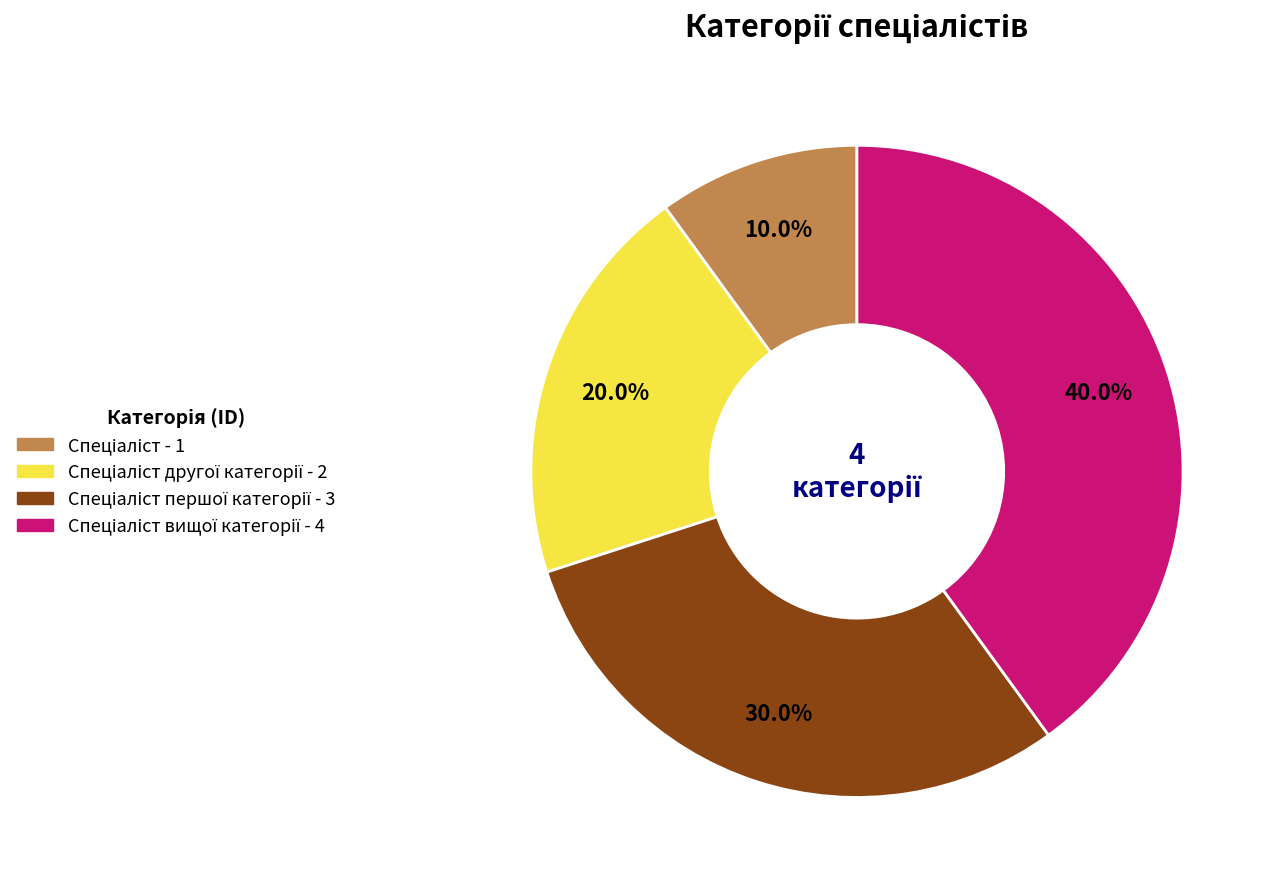

Is there a majority slice in this chart?

No